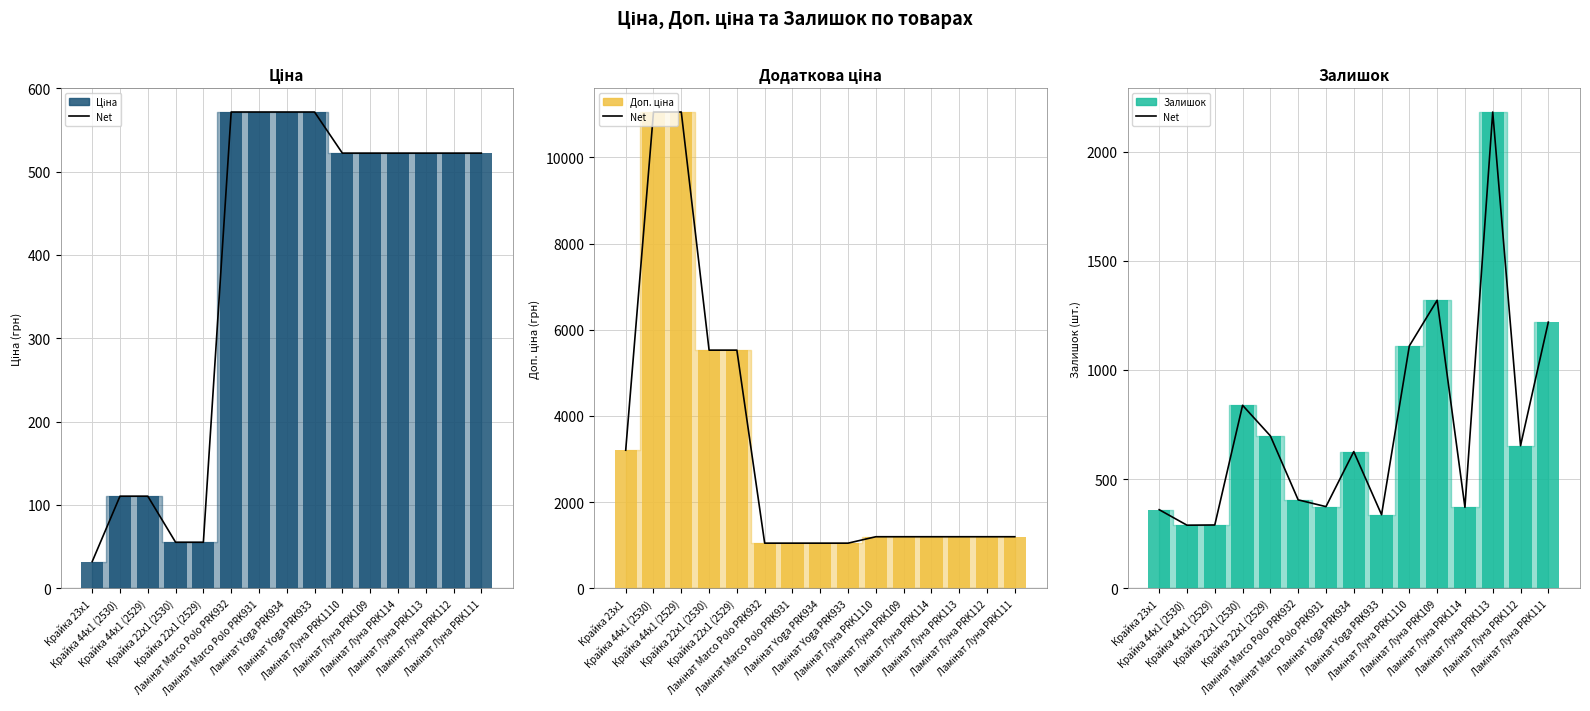

What is the difference between the second highest and minimum values in the Ціна series?

539.5